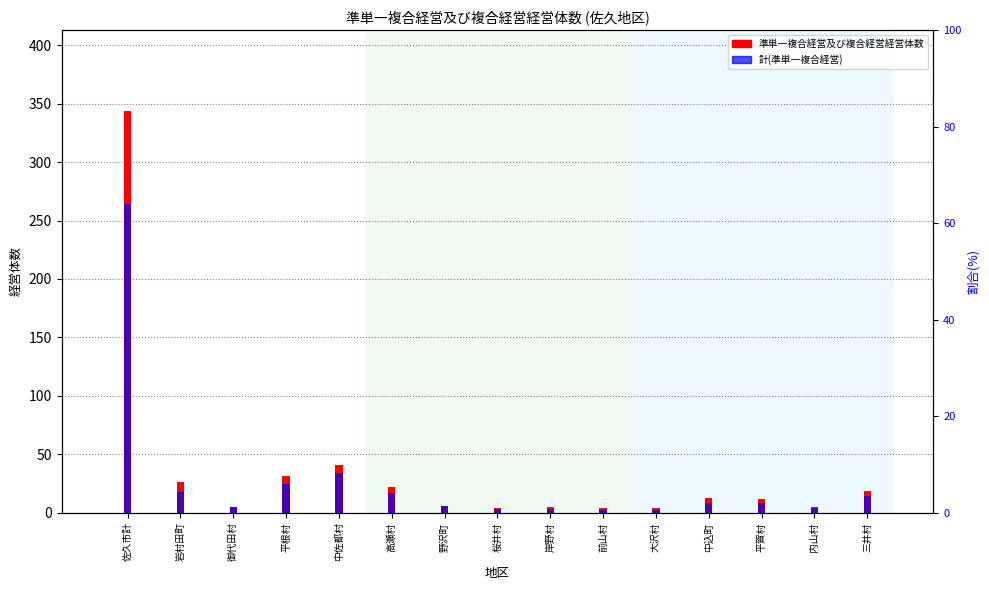

Is the value of 準単一複合経営及び複合経営経営体数 at 中込町 greater than the value of 計(準単一複合経営) at 岩村田町?

No